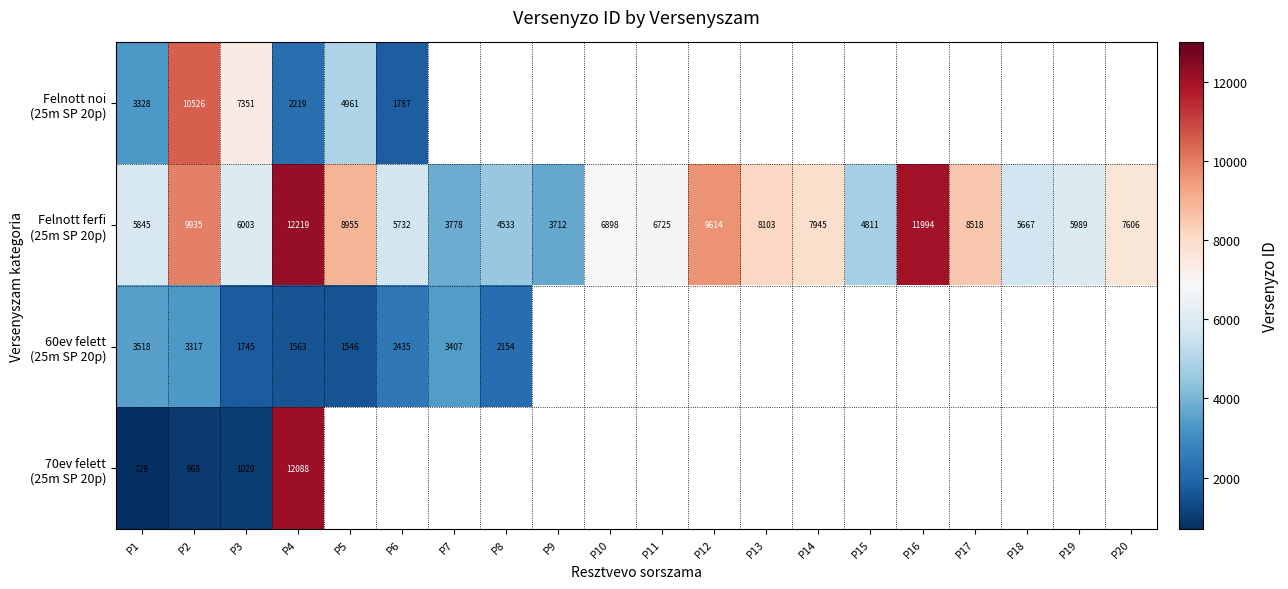

Between P10 and P1, which is larger?

P1